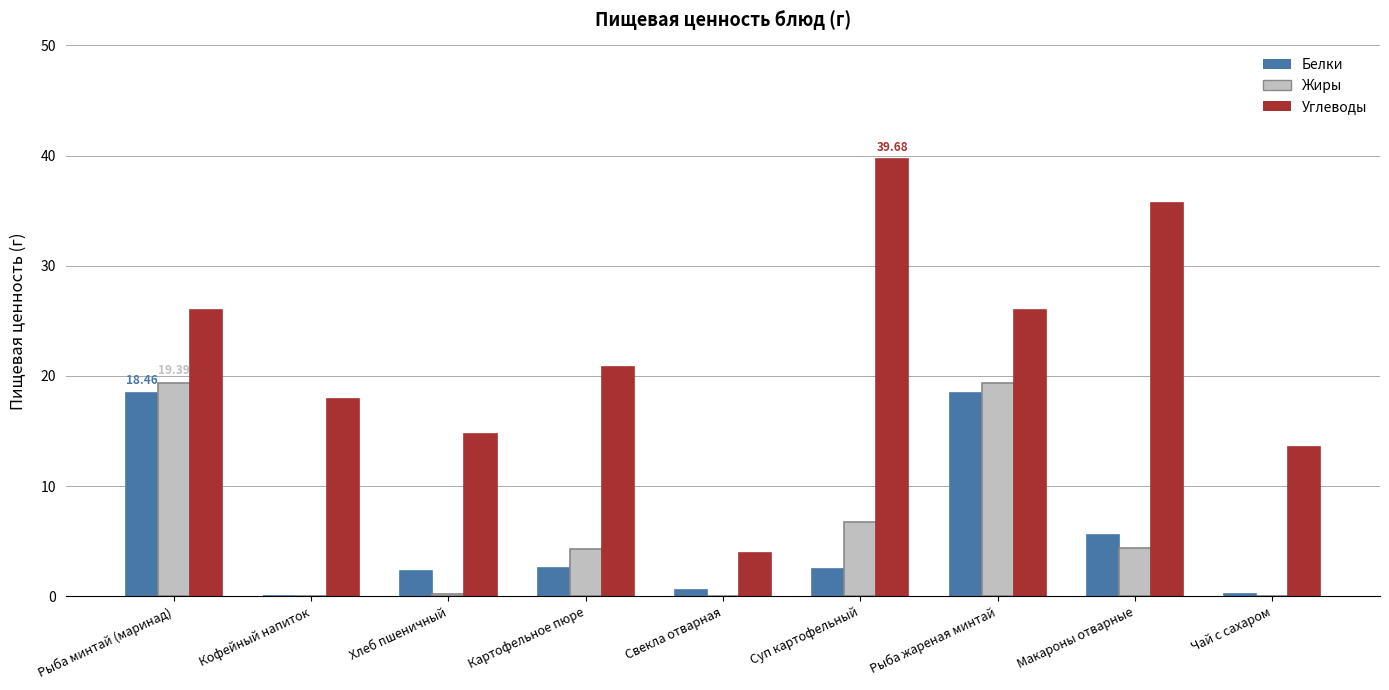

Between Хлеб пшеничный and Суп картофельный, which series saw the biggest shift?

Углеводы